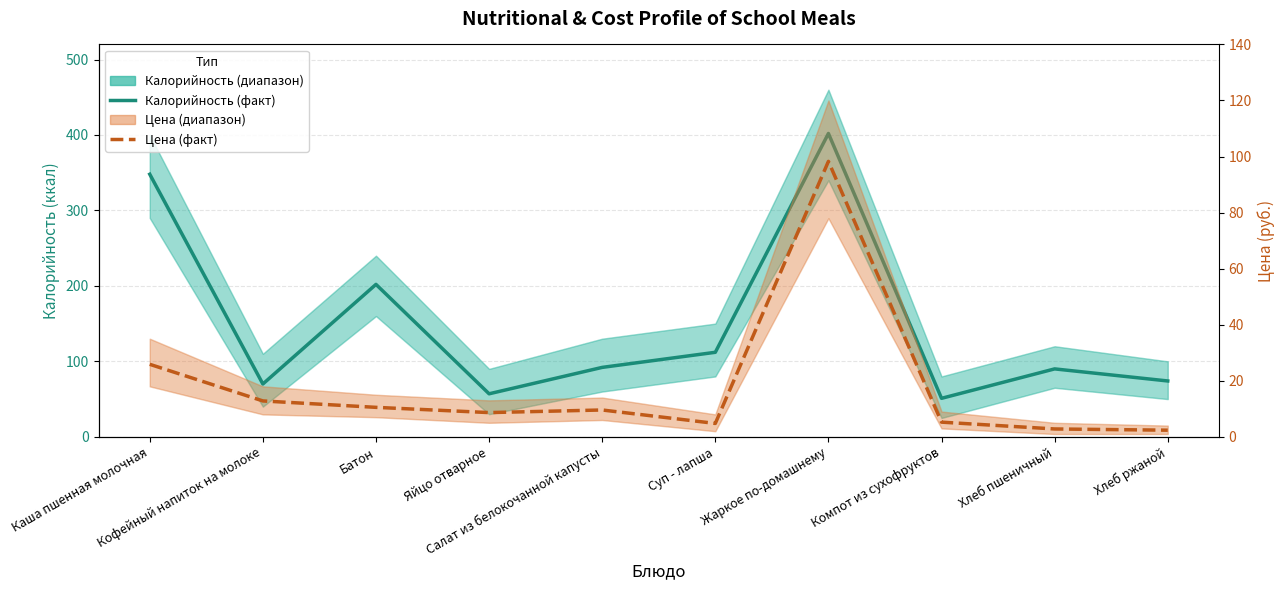

What is the difference between the maximum and minimum values in the Цена series?

95.9